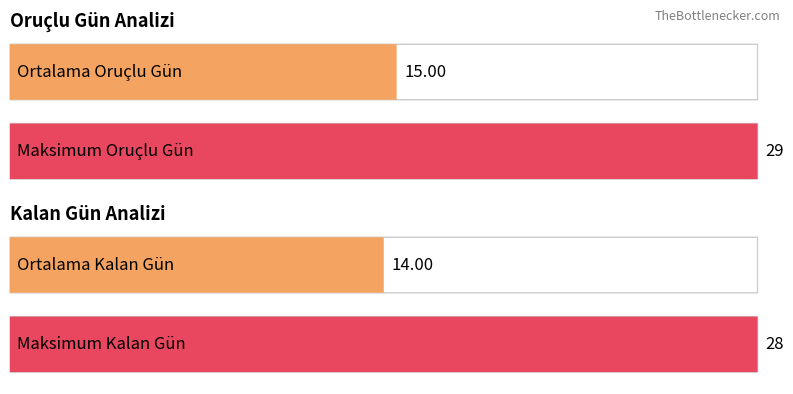

List the series in order of their overall mean, highest first.

ORUÇLU GÜN, KALAN GÜN